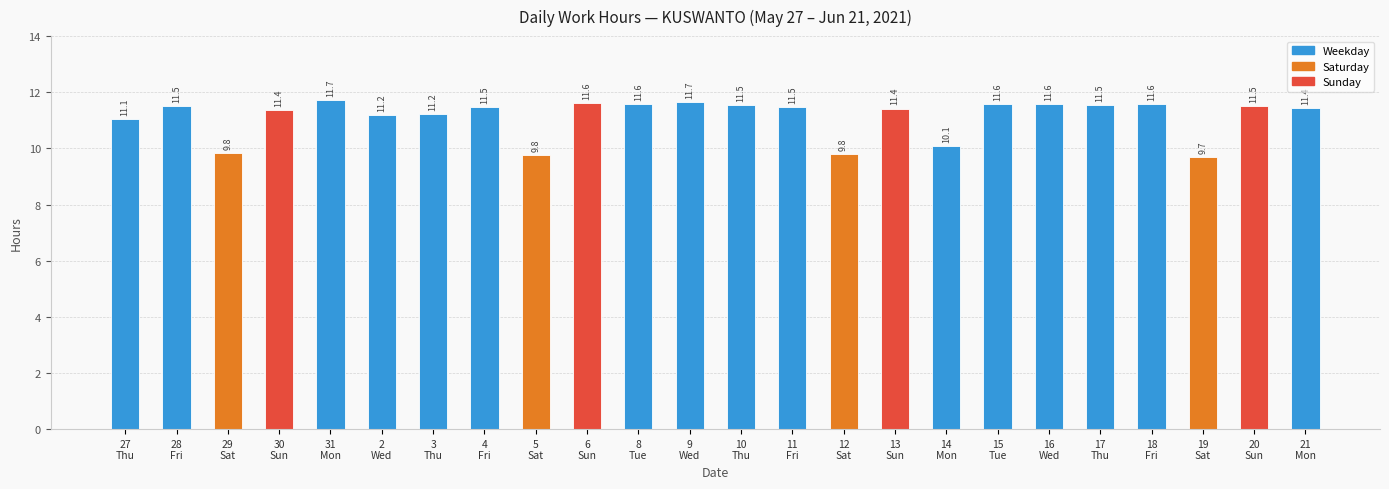

Which label corresponds to the smallest value in the chart?

19
Sat